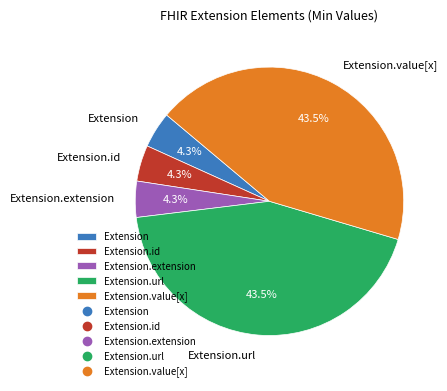

Is there a majority slice in this chart?

No